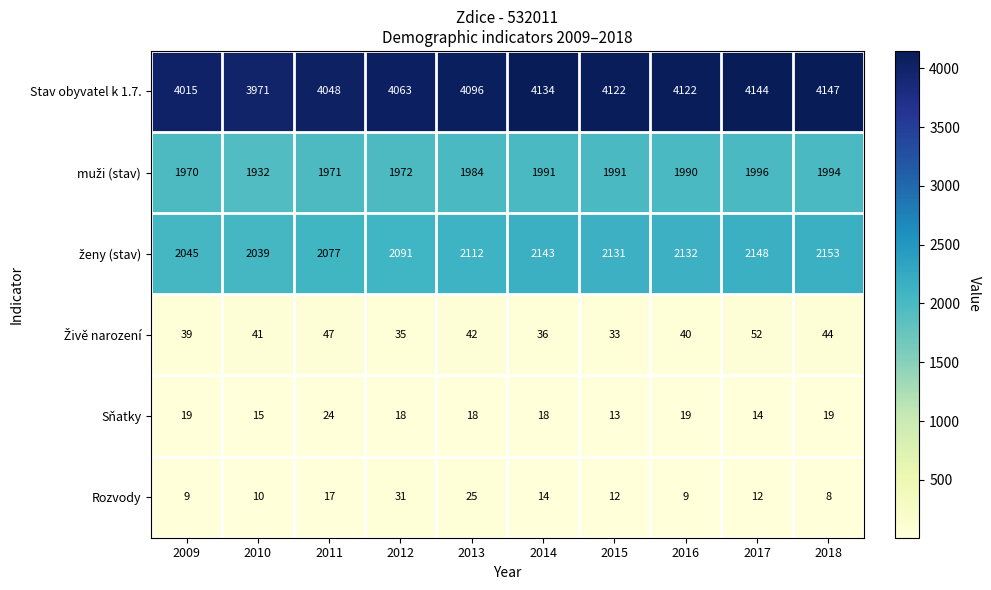

At which label is Stav obyvatel k 1.7. closest to 4059?

2012